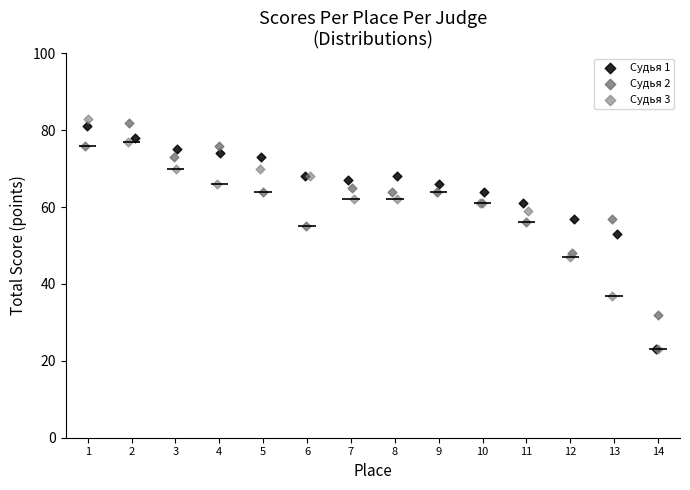

Which series has the widest spread of Y values?

Судья 3